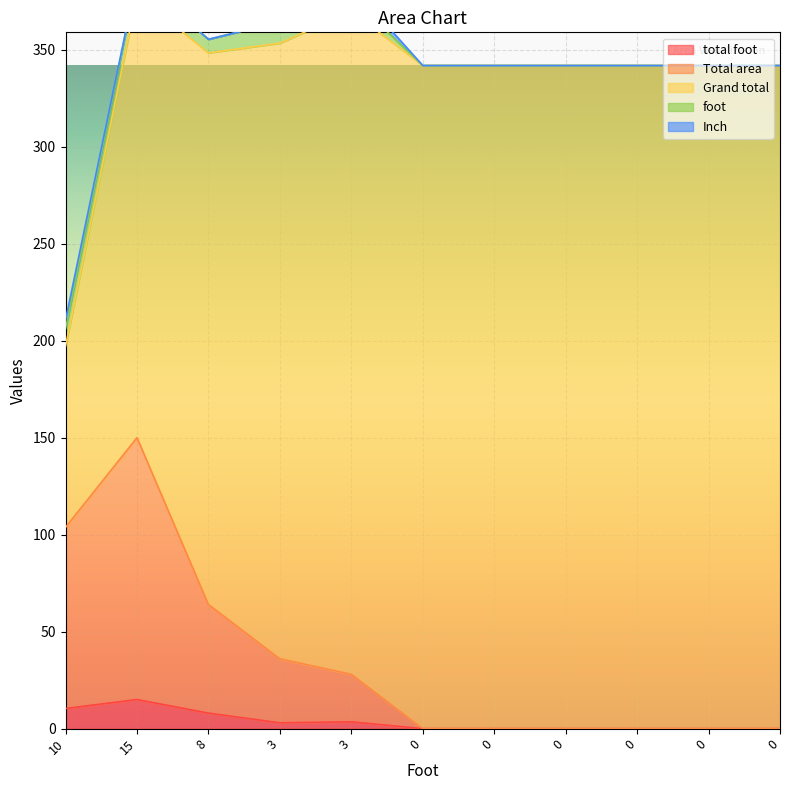

True or false: total foot and Total area intersect in this chart.

False